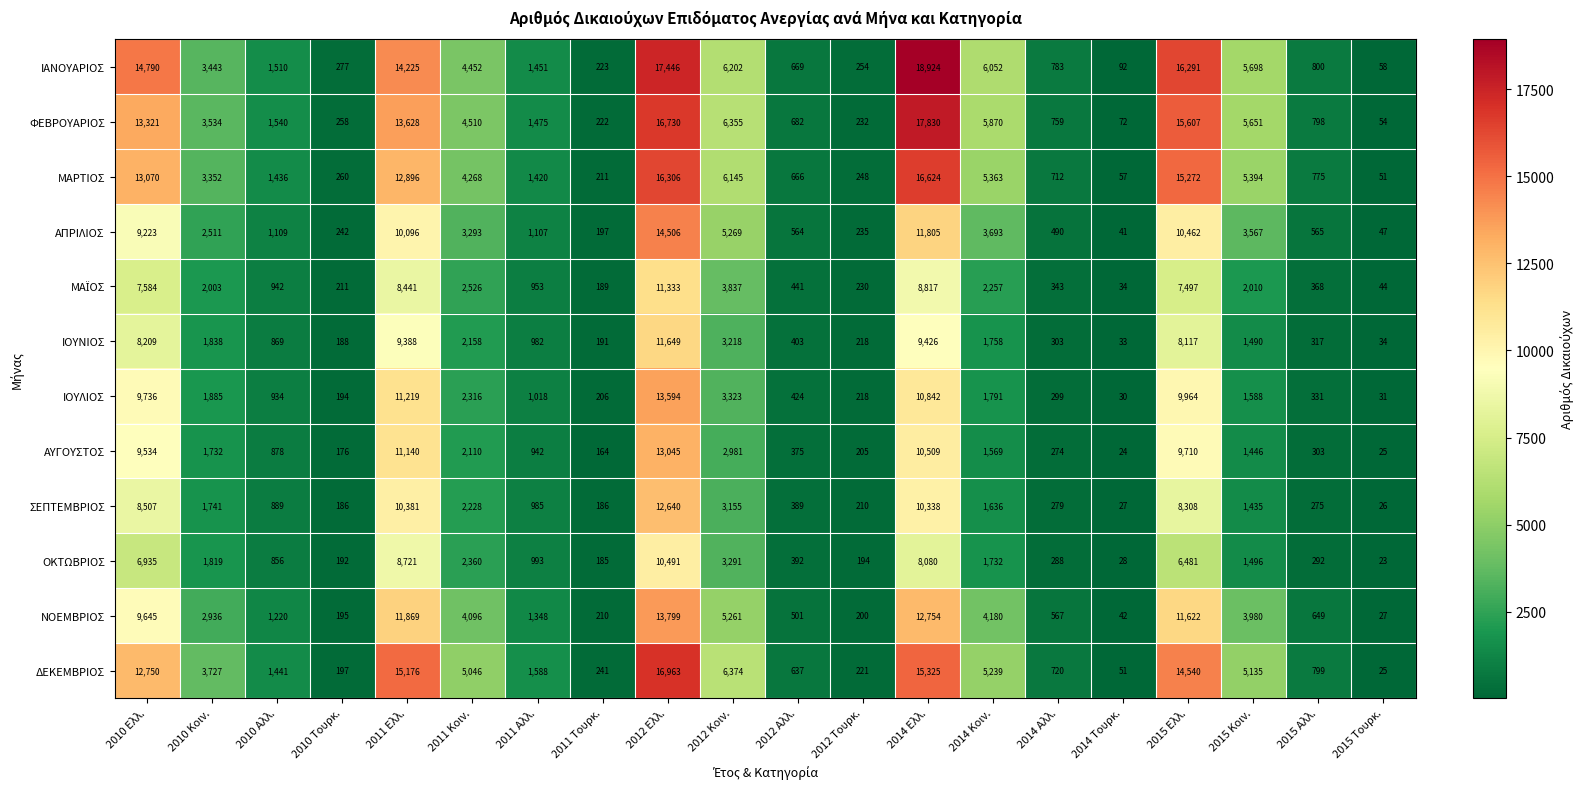

Between 2010 Κοιν. and 2011 Αλλ., which series saw the biggest shift?

ΔΕΚΕΜΒΡΙΟΣ